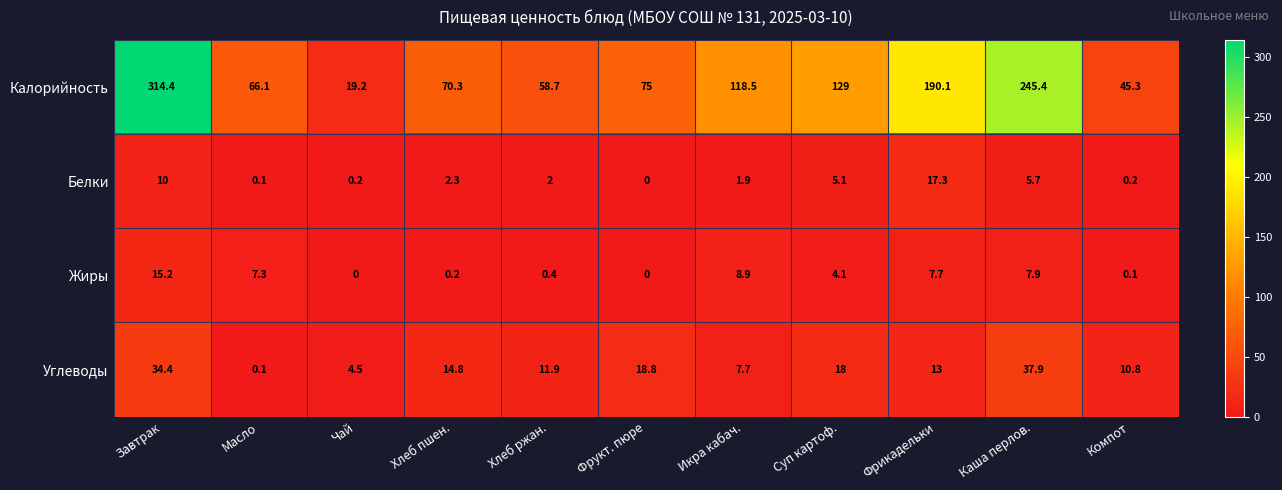

Read the Жиры value at Хлеб ржан..

0.4